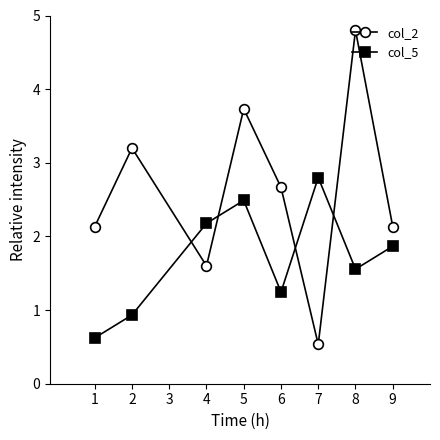

Does the chart display data point markers on the line(s)?

Yes